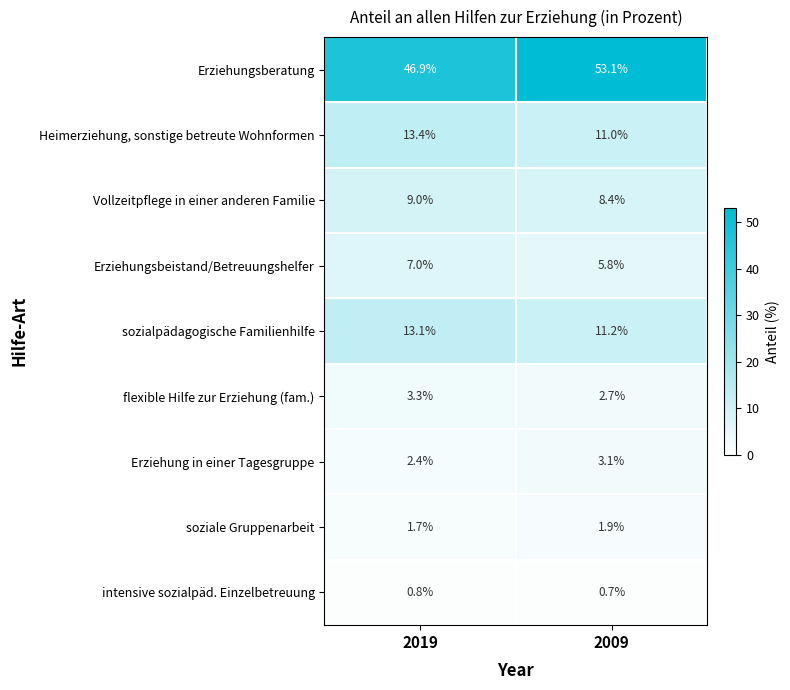

What is the difference between the maximum and minimum values in the Erziehung in einer Tagesgruppe series?

0.7